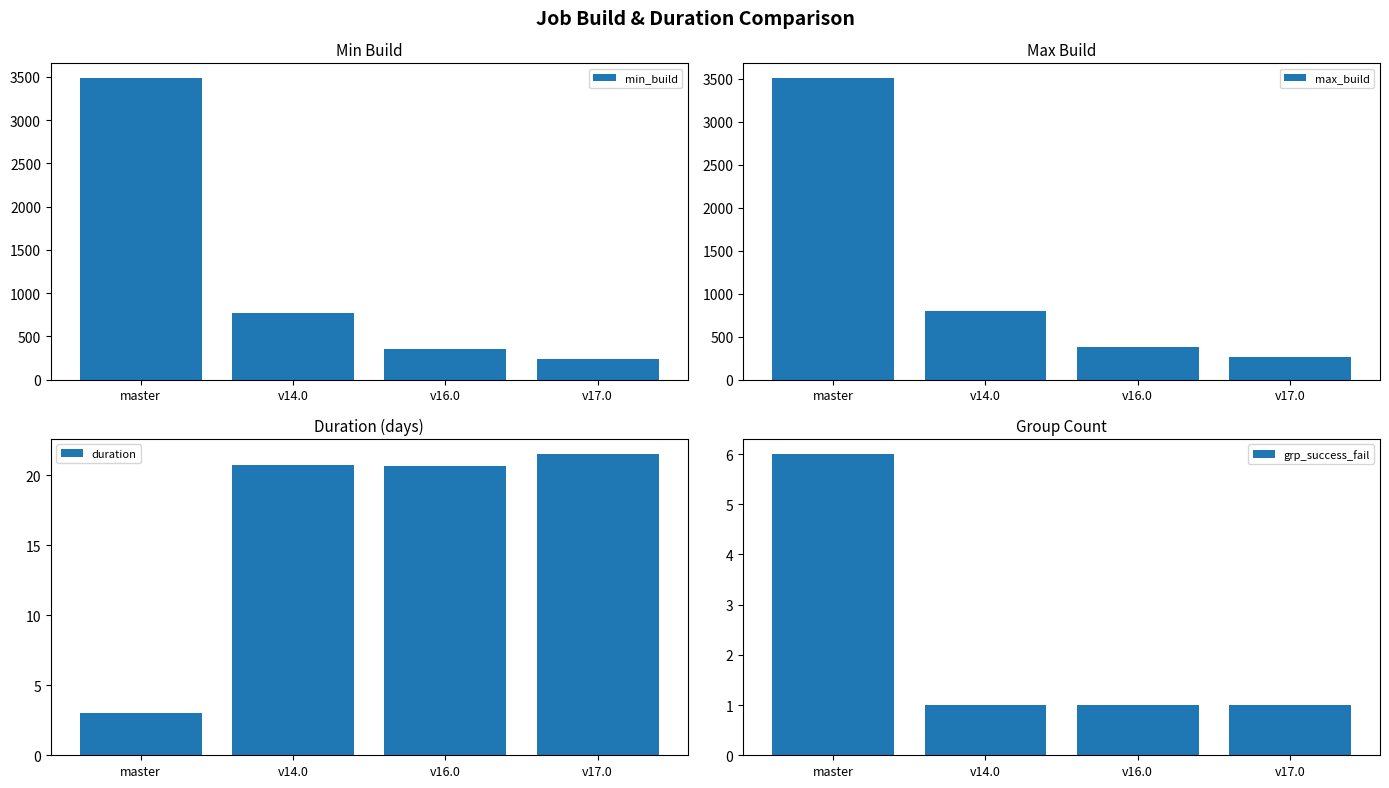

Which category has the lowest value across all series?

v14.0